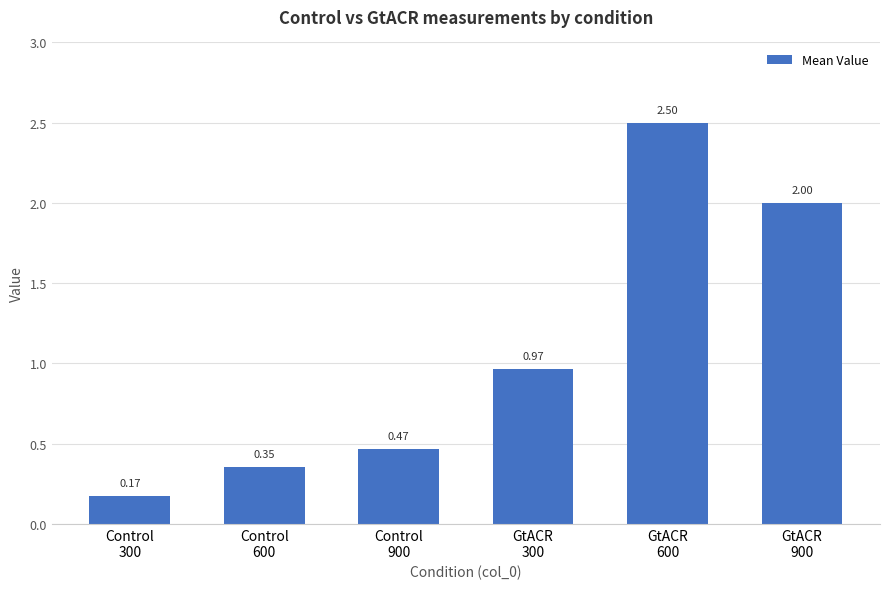

Rank the categories by value from lowest to highest.

Control
300, Control
600, Control
900, GtACR
300, GtACR
900, GtACR
600